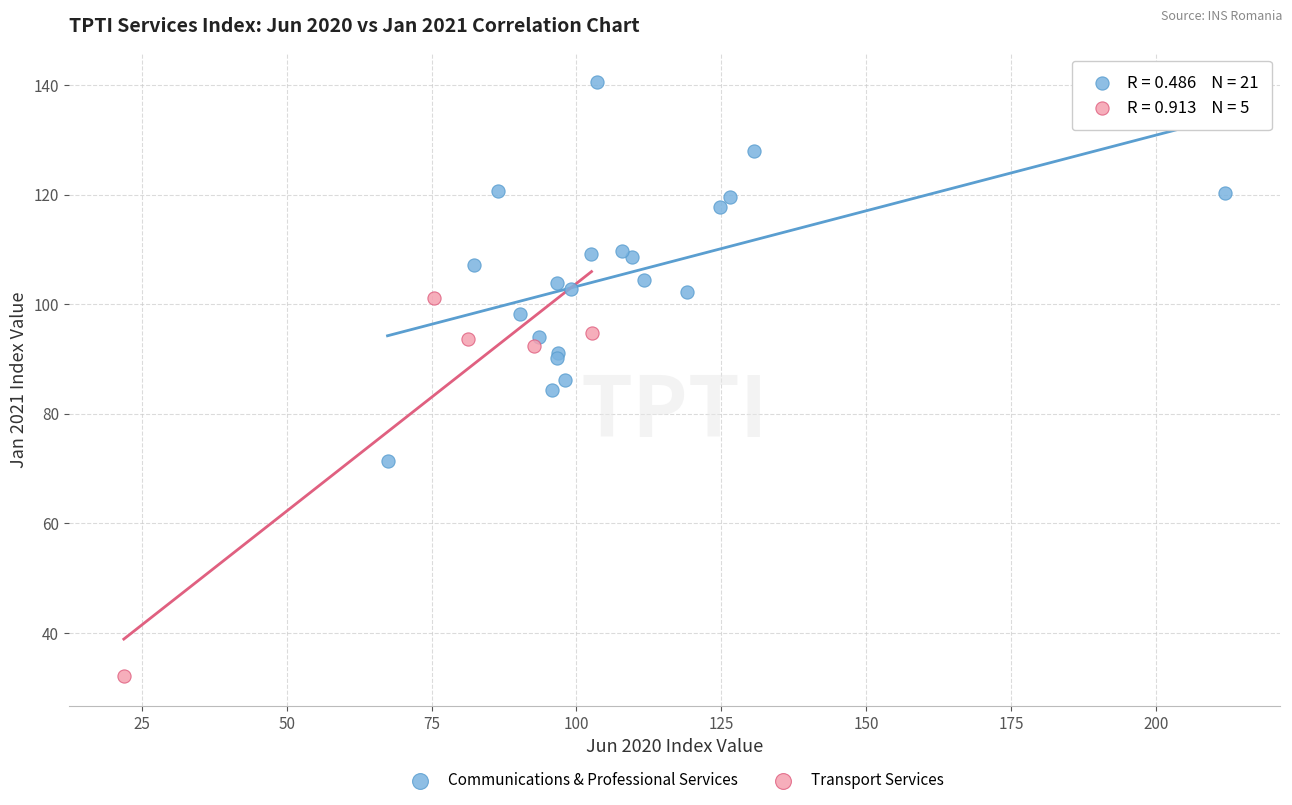

Which series reaches the maximum Y coordinate?

Communications & Professional Services